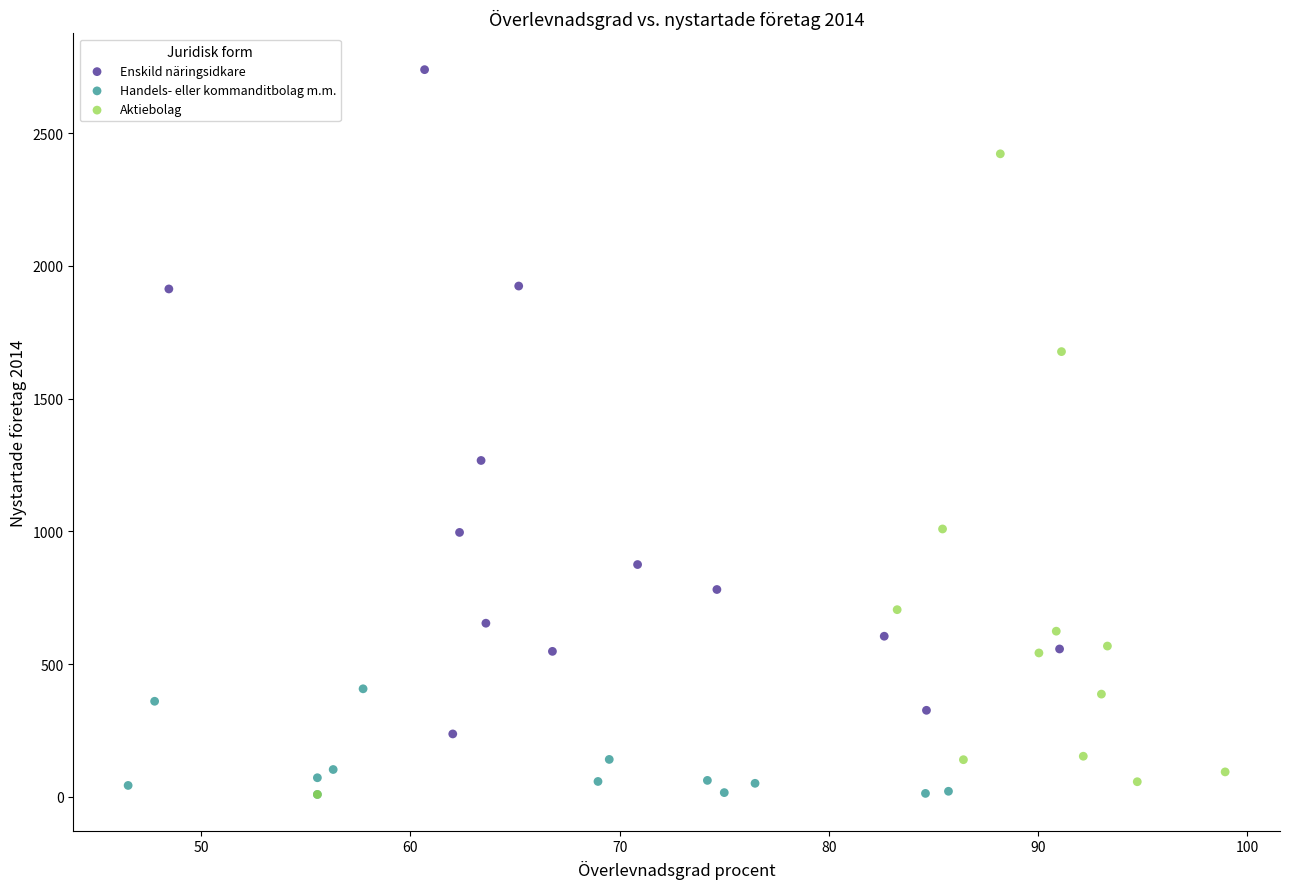

Which series reaches the maximum Y coordinate?

Enskild näringsidkare